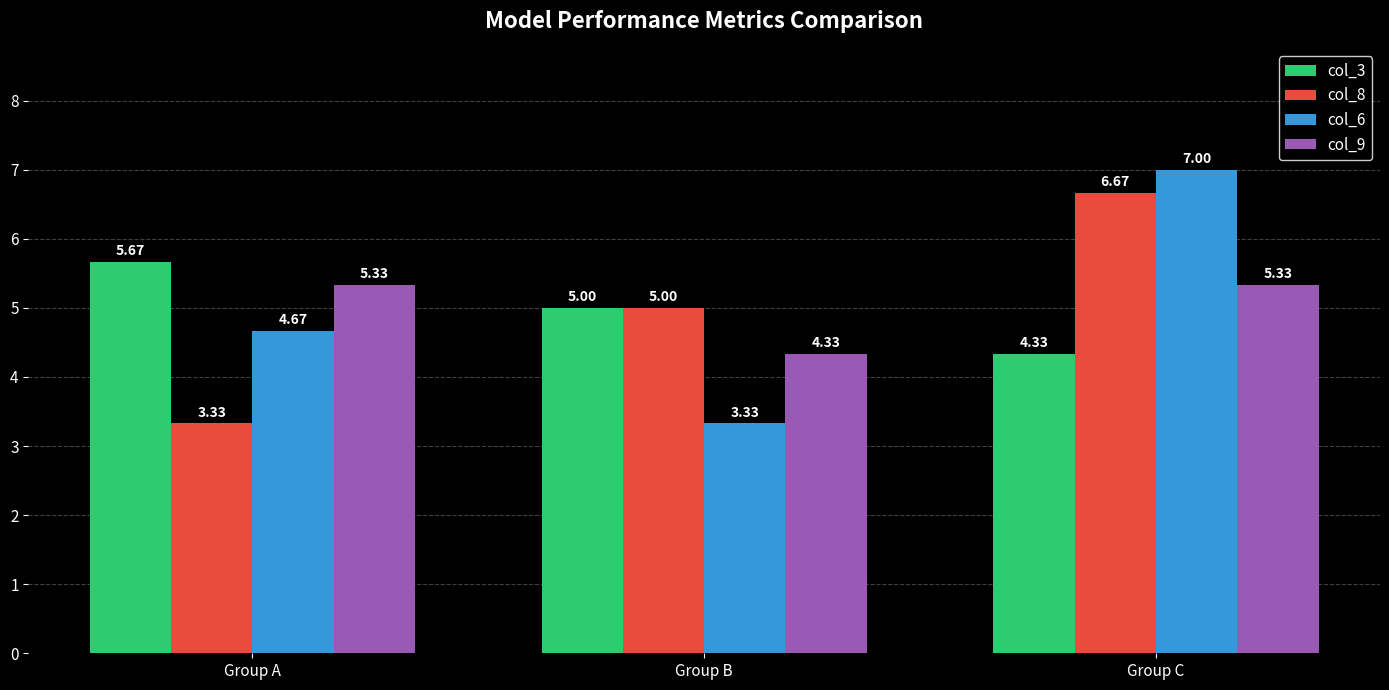

Where does the col_9 series first go above 5?

Group A